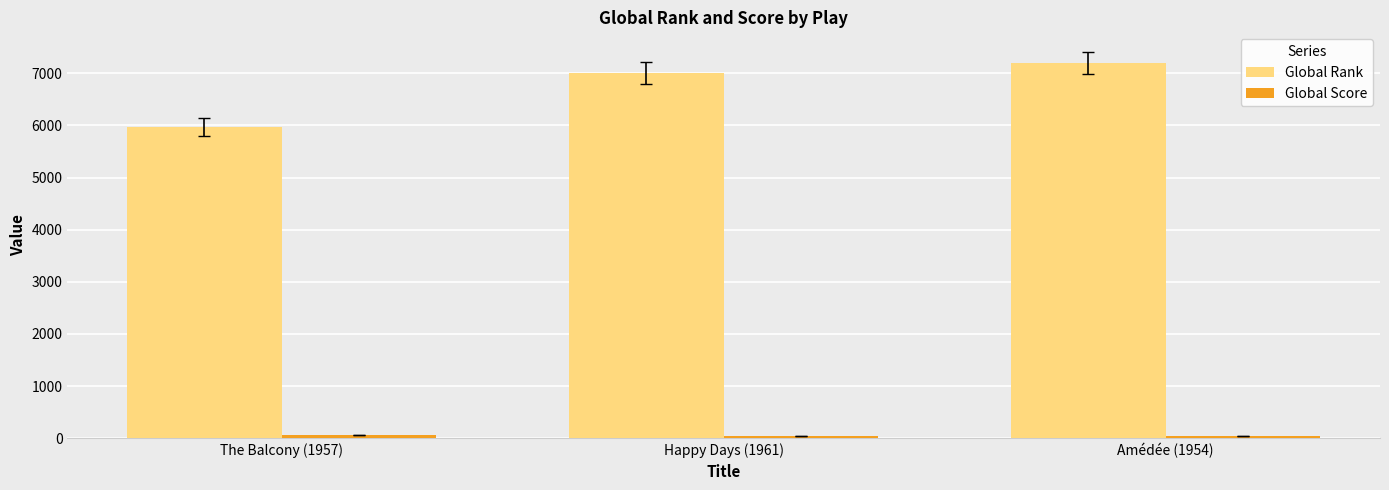

Which series changed the most between The Balcony (1957) and Happy Days (1961)?

Global Rank